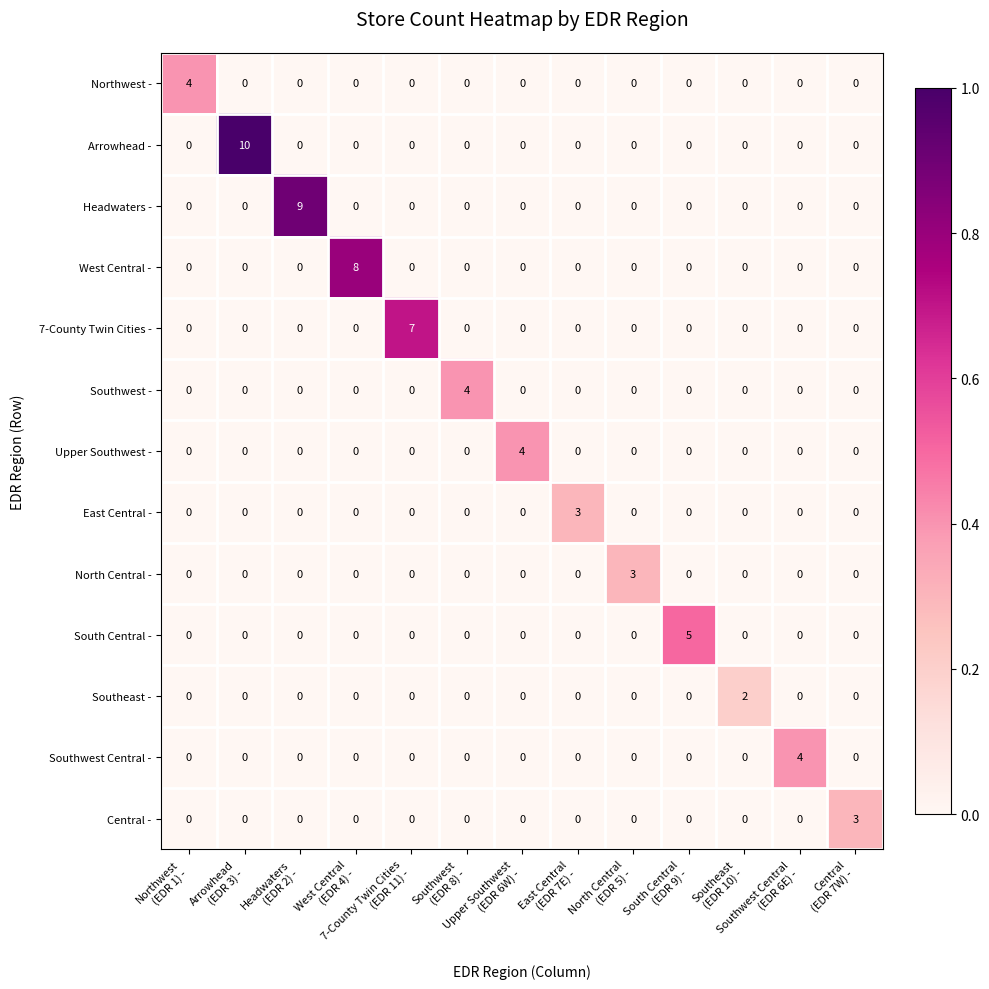

What is the greatest value displayed?

10